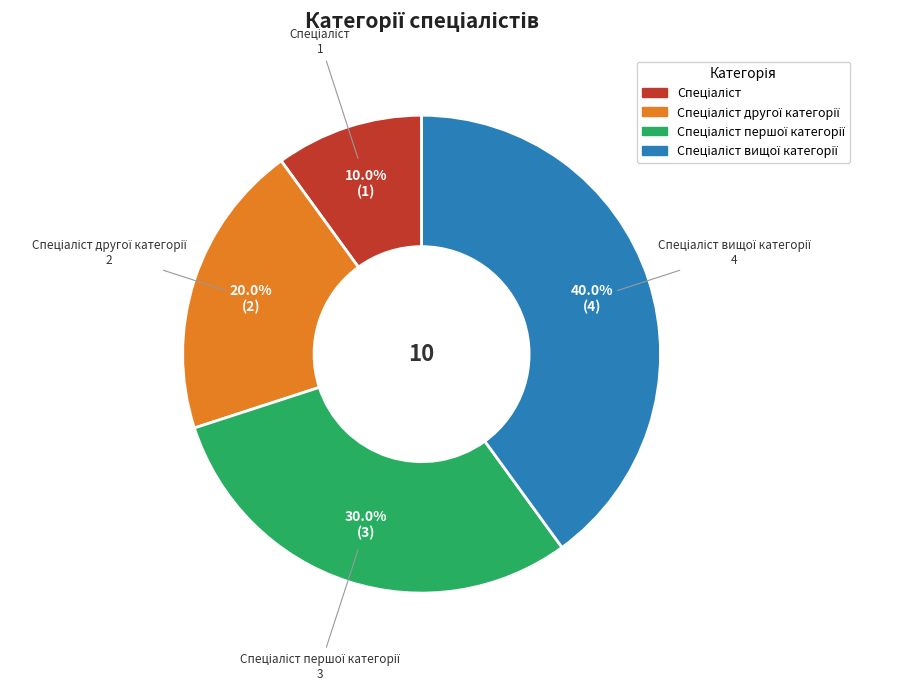

Is there a majority slice in this chart?

No